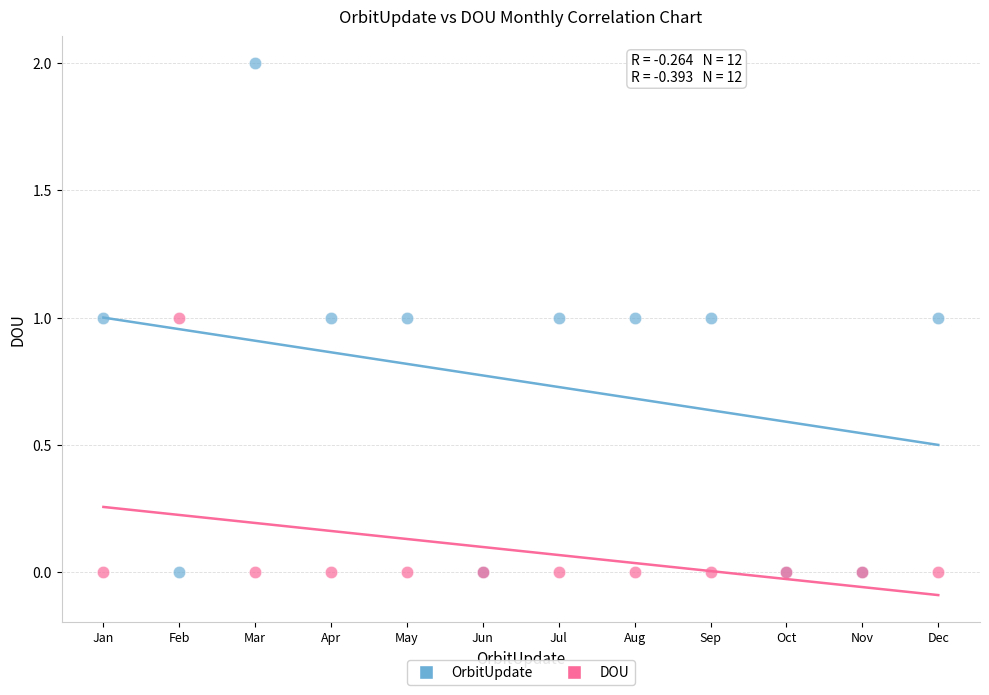

Which series has the widest spread of Y values?

OrbitUpdate